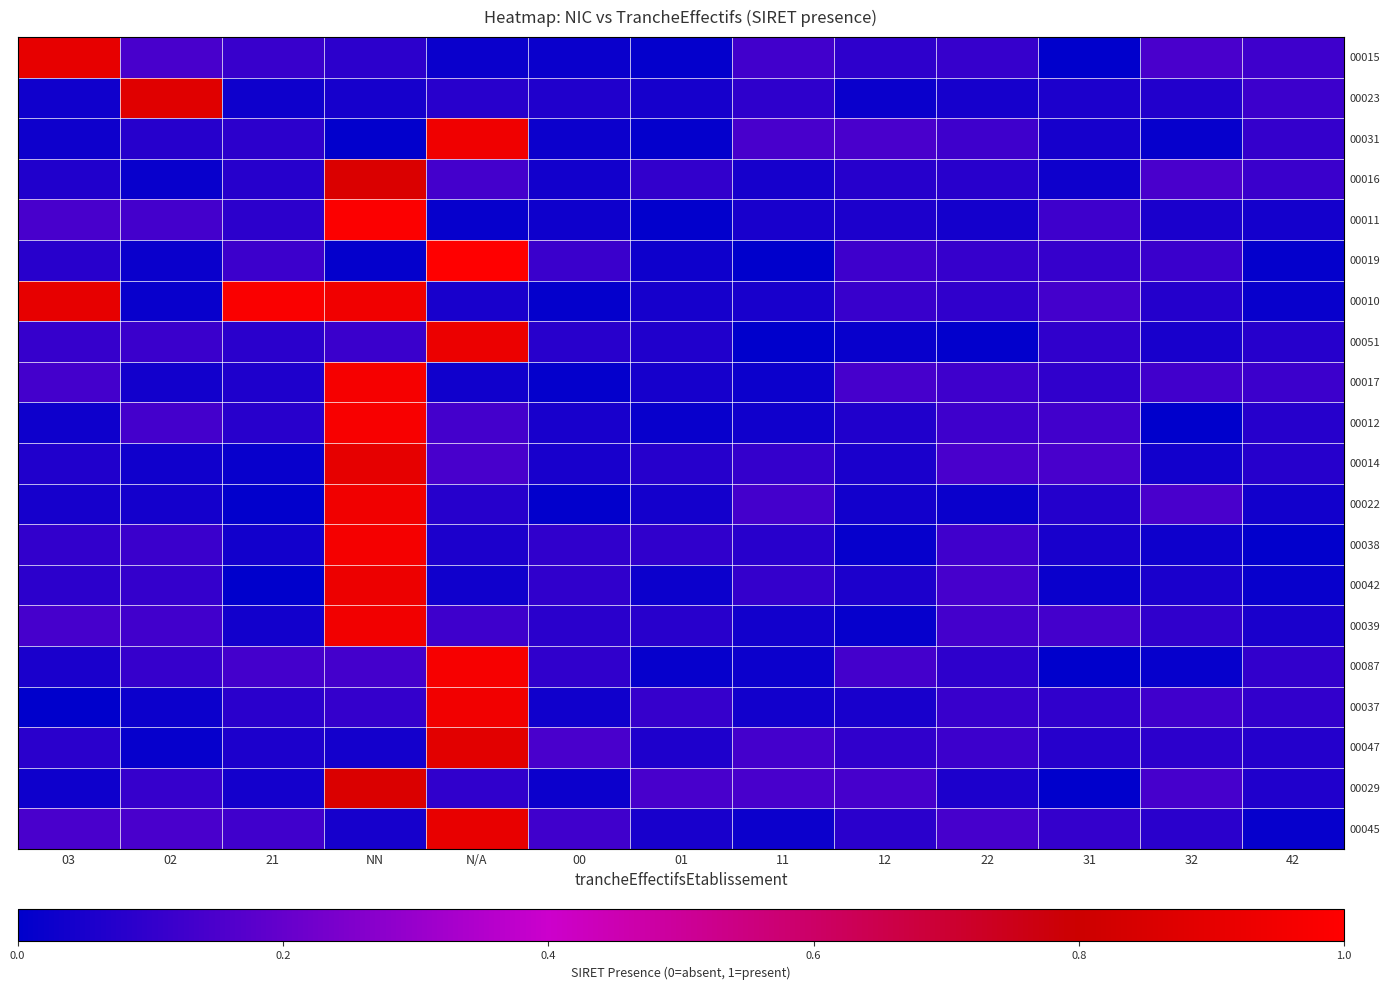

What is the difference between the highest and lowest values at NN?

1.0